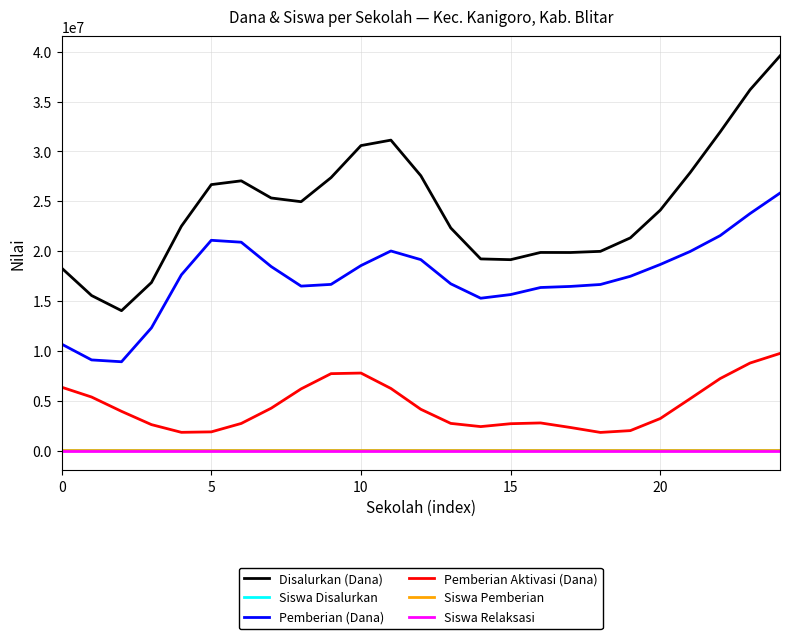

True or false: Siswa Relaksasi and Pemberian Aktivasi (Dana) cross at least once.

False